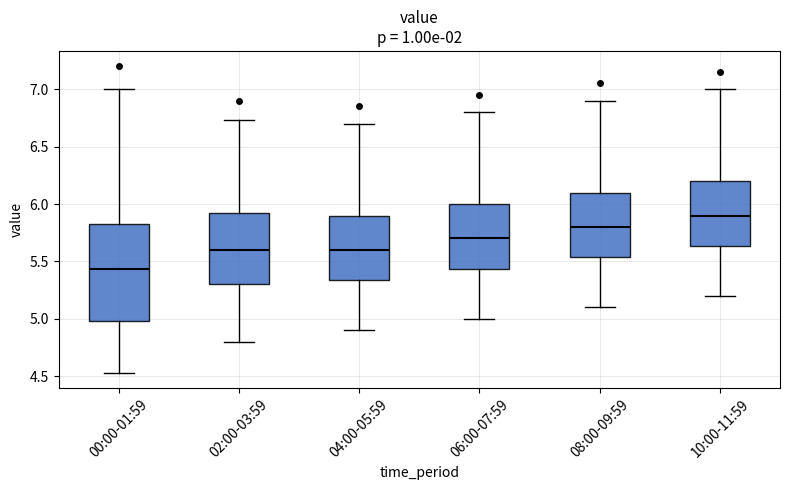

Reading left to right, read every box against the y-axis: the position of its median line, the range the box covers, and the ends of its whiskers. The values are not printed on the chart, so give them approximately, as read against the axis.

00:00-01:59: median 5.45, box 5.00 to 5.85, whiskers 4.55 to 7.00
02:00-03:59: median 5.60, box 5.30 to 5.95, whiskers 4.80 to 6.75
04:00-05:59: median 5.60, box 5.35 to 5.90, whiskers 4.90 to 6.70
06:00-07:59: median 5.70, box 5.45 to 6.00, whiskers 5.00 to 6.80
08:00-09:59: median 5.80, box 5.55 to 6.10, whiskers 5.10 to 6.90
10:00-11:59: median 5.90, box 5.65 to 6.20, whiskers 5.20 to 7.00